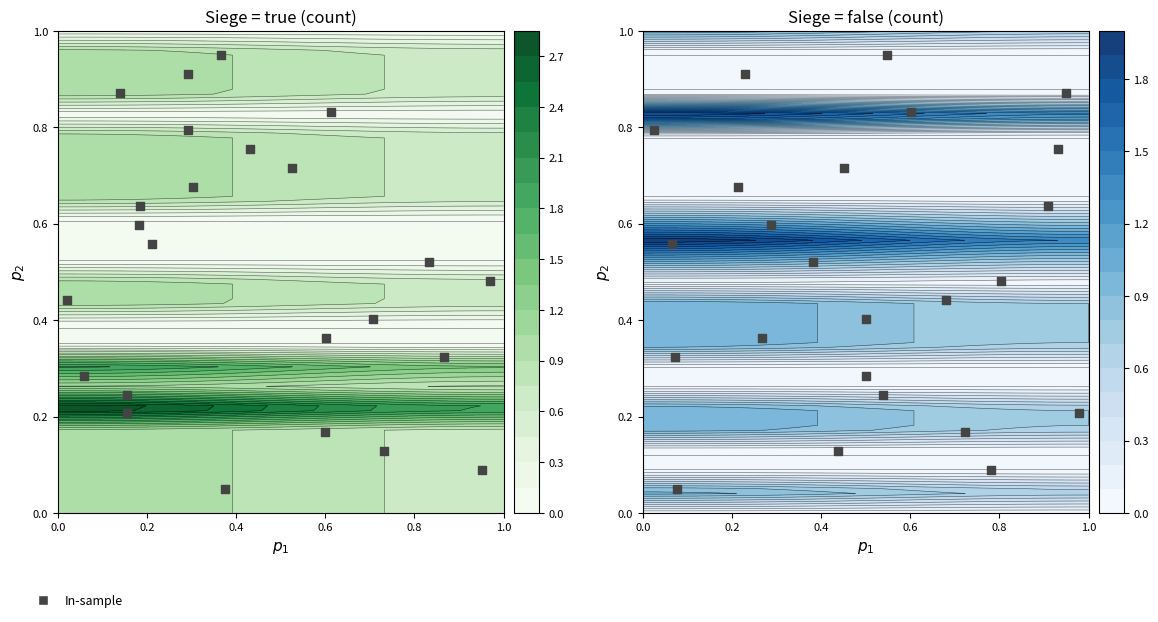

What is the average value?

0.5